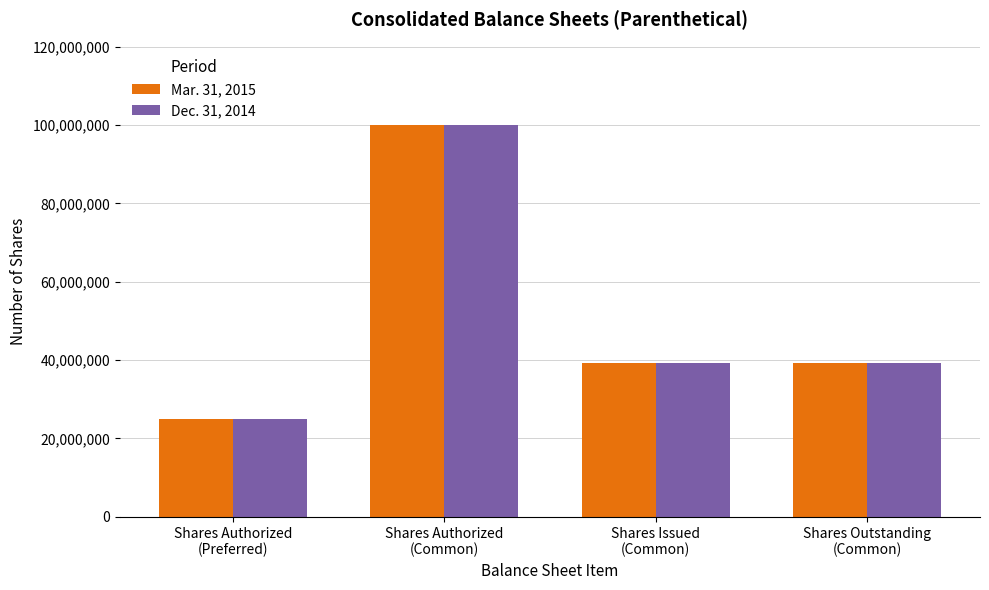

Is it true that Dec. 31, 2014 equals 18799094 at Shares Outstanding
(Common)?

False